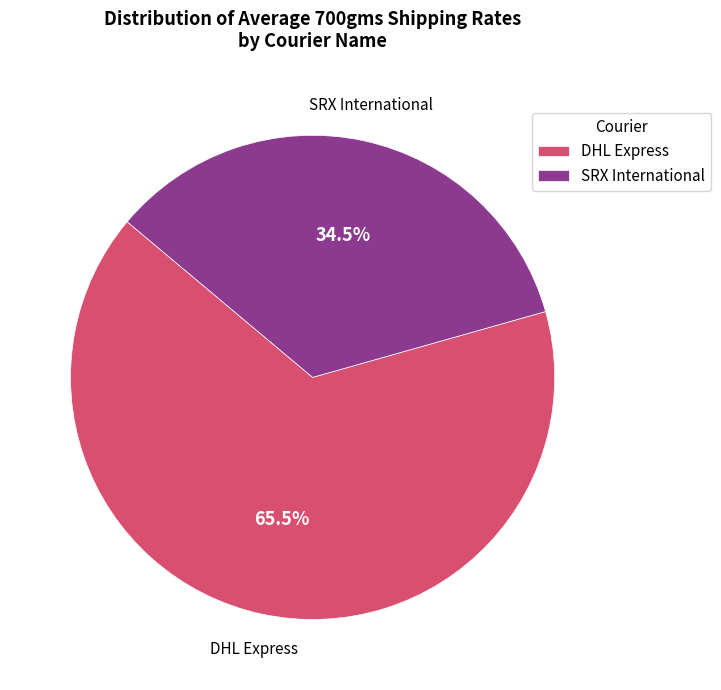

Which category accounts for the majority?

DHL Express